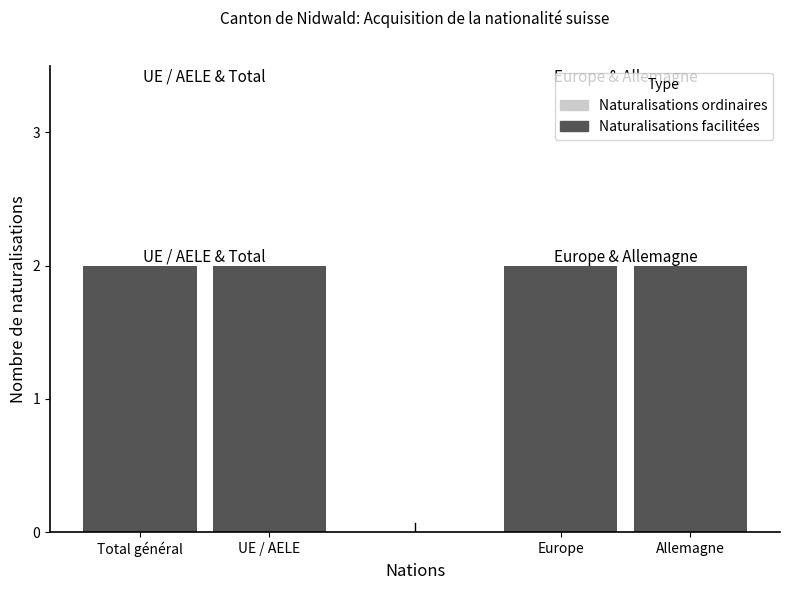

What is the value of the Naturalisations facilitées bar at the 1st from the left?

2